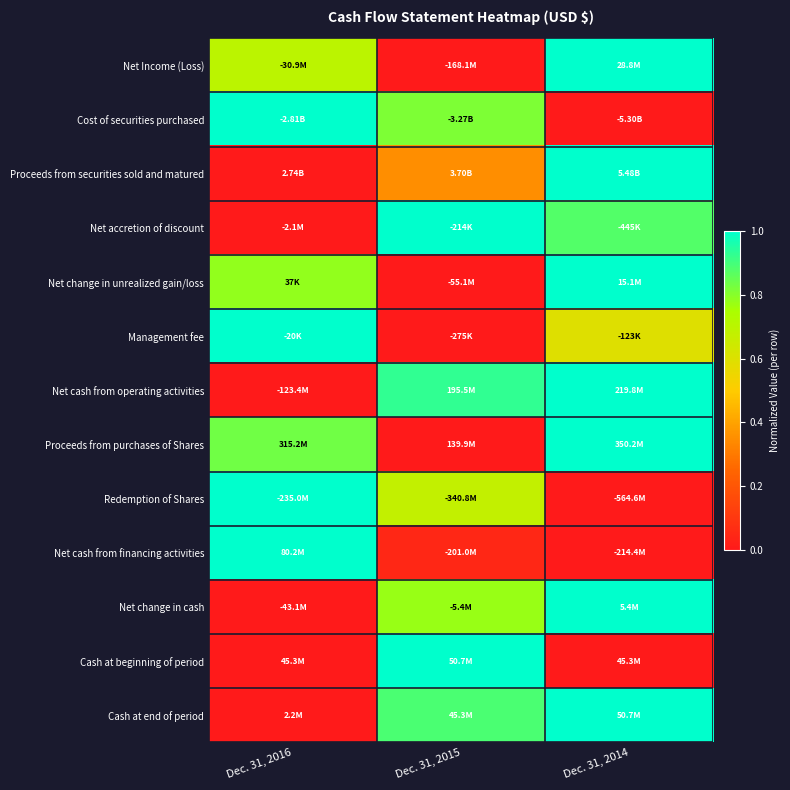

Reading right to left, list all the values displayed in this chart.

Net Income (Loss): Dec. 31, 2014=1.0	Dec. 31, 2015=0.0	Dec. 31, 2016=0.7
Cost of securities purchased: Dec. 31, 2014=0.0	Dec. 31, 2015=0.8	Dec. 31, 2016=1.0
Proceeds from securities sold and matured: Dec. 31, 2014=1.0	Dec. 31, 2015=0.3	Dec. 31, 2016=0.0
Net accretion of discount: Dec. 31, 2014=0.9	Dec. 31, 2015=1.0	Dec. 31, 2016=0.0
Net change in unrealized gain/loss: Dec. 31, 2014=1.0	Dec. 31, 2015=0.0	Dec. 31, 2016=0.8
Management fee: Dec. 31, 2014=0.6	Dec. 31, 2015=0.0	Dec. 31, 2016=1.0
Net cash from operating activities: Dec. 31, 2014=1.0	Dec. 31, 2015=0.9	Dec. 31, 2016=0.0
Proceeds from purchases of Shares: Dec. 31, 2014=1.0	Dec. 31, 2015=0.0	Dec. 31, 2016=0.8
Redemption of Shares: Dec. 31, 2014=0.0	Dec. 31, 2015=0.7	Dec. 31, 2016=1.0
Net cash from financing activities: Dec. 31, 2014=0.0	Dec. 31, 2015=0.0	Dec. 31, 2016=1.0
Net change in cash: Dec. 31, 2014=1.0	Dec. 31, 2015=0.8	Dec. 31, 2016=0.0
Cash at beginning of period: Dec. 31, 2014=0.0	Dec. 31, 2015=1.0	Dec. 31, 2016=0.0
Cash at end of period: Dec. 31, 2014=1.0	Dec. 31, 2015=0.9	Dec. 31, 2016=0.0